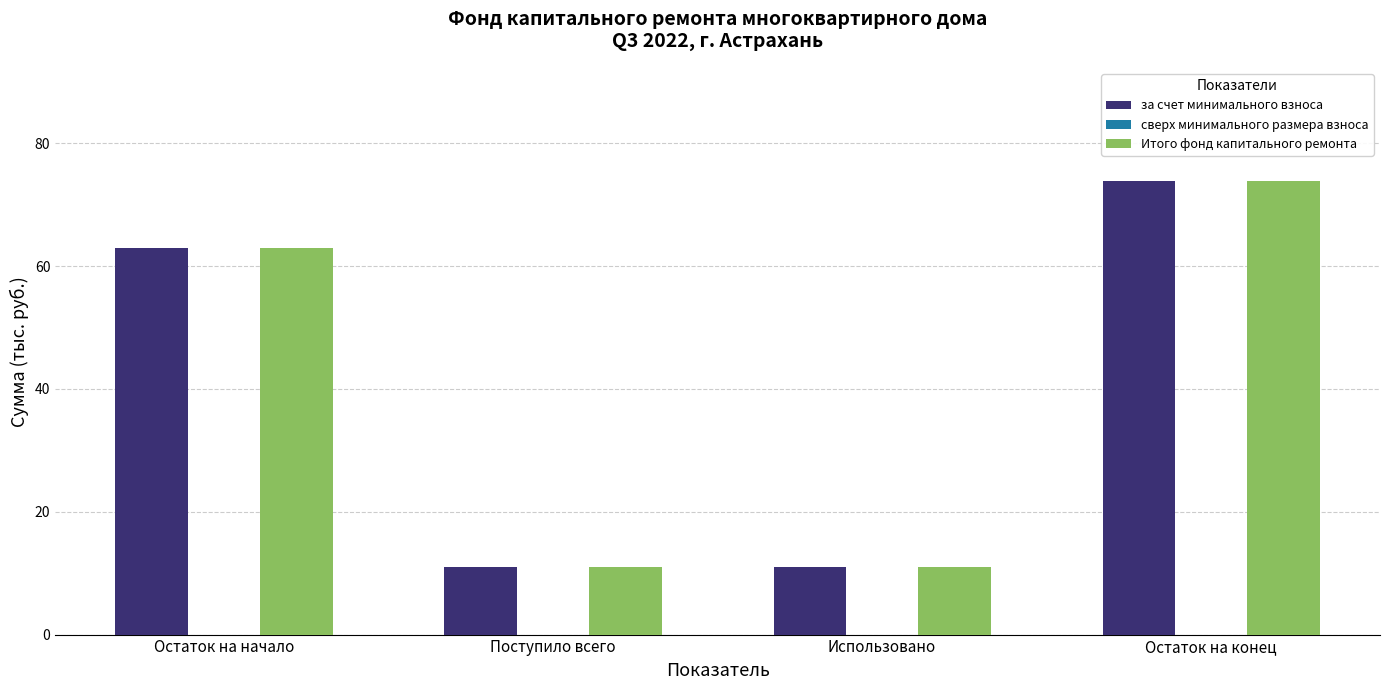

How many groups of bars are there?

4